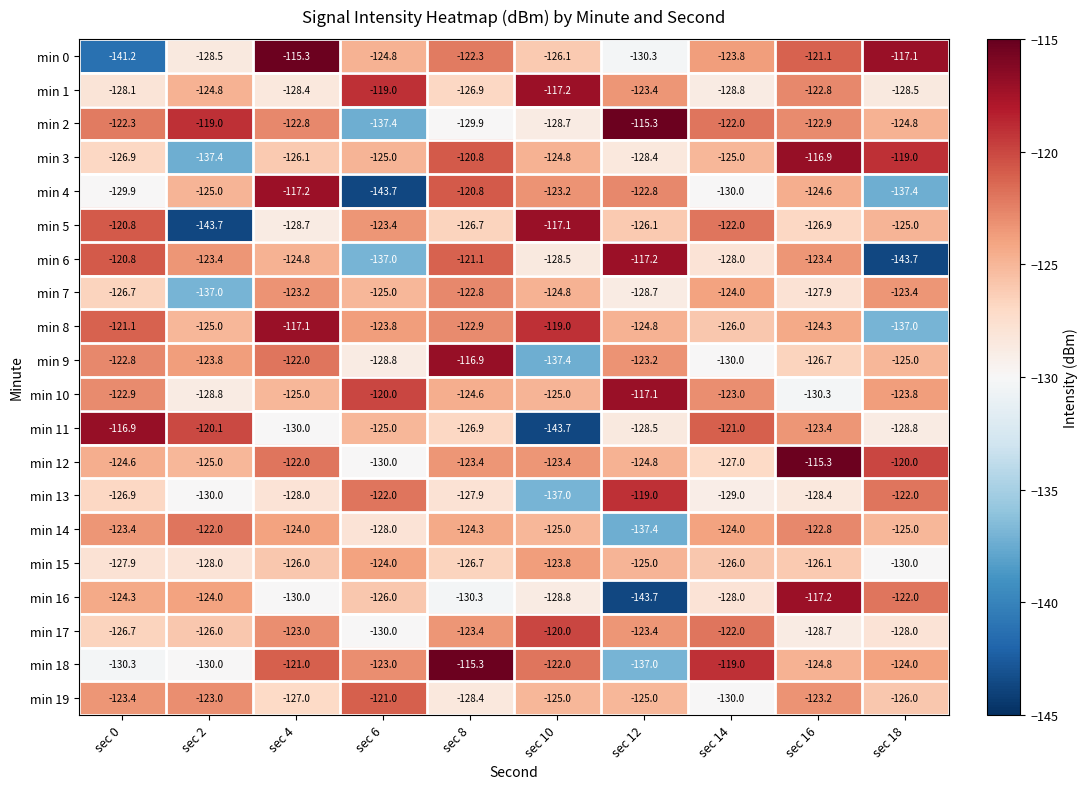

At which label does min 1 first exceed -124?

sec 6